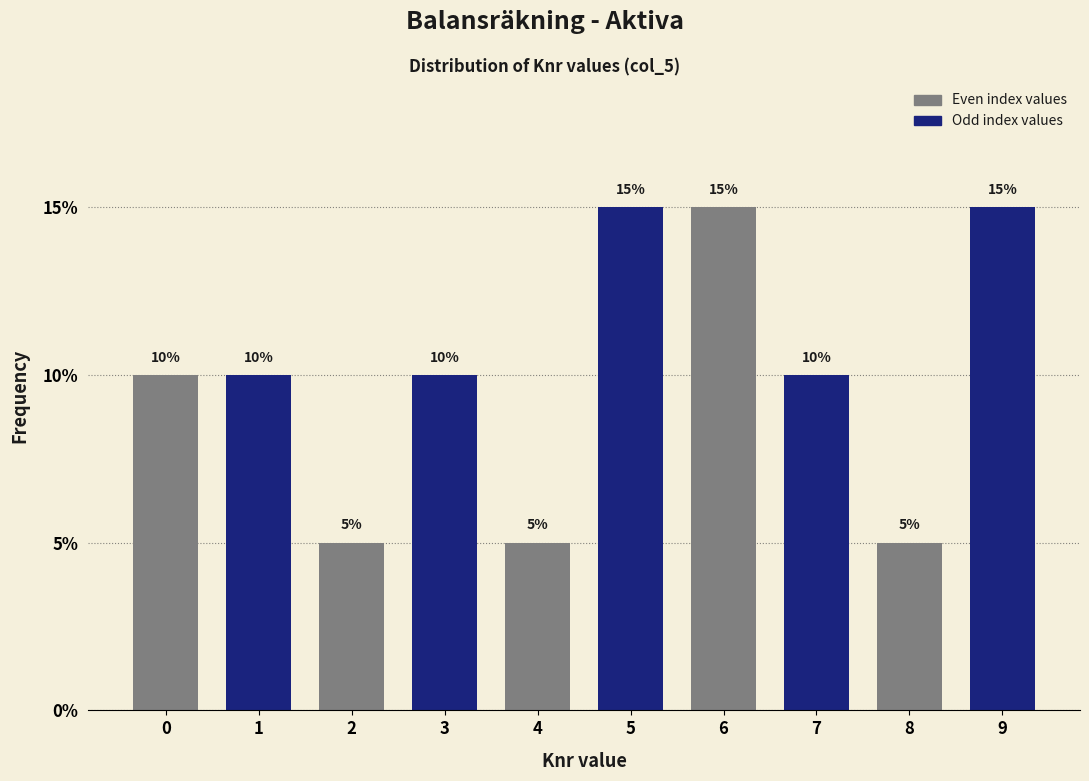

Reading right to left, what are all the values shown in this chart?

9=15	8=5	7=10	6=15	5=15	4=5	3=10	2=5	1=10	0=10